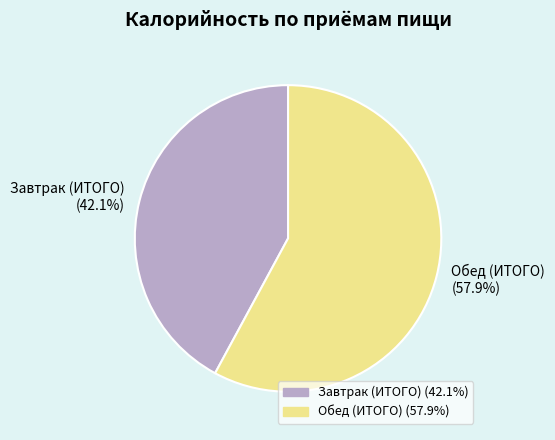

How many segments does this pie chart have?

2